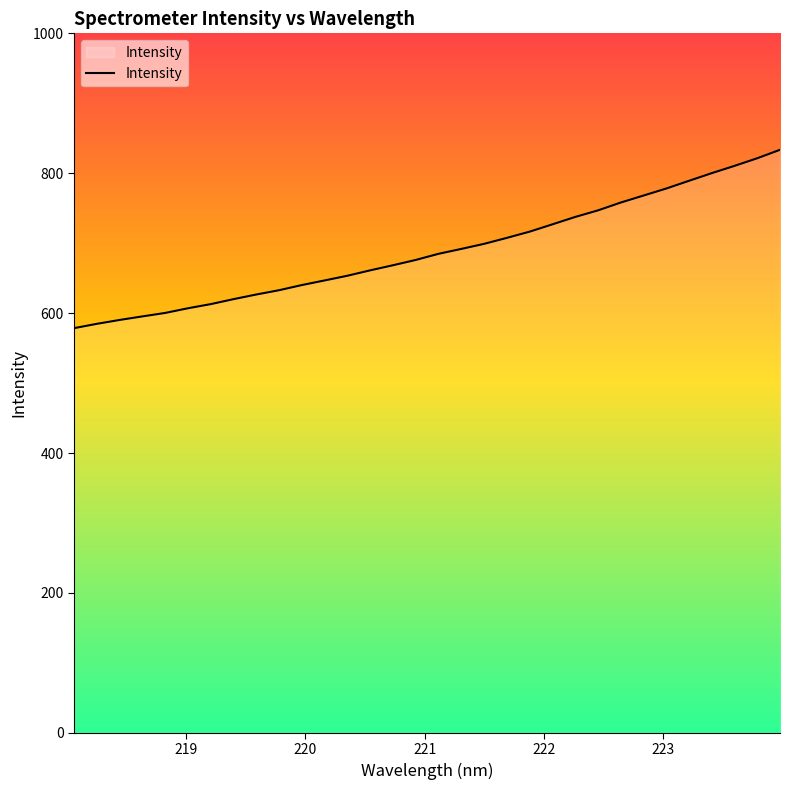

Reading right to left, what are all the values shown in this chart?

833.5	821.4	810.5	800.1	789.2	778.1	768.1	758.1	746.9	737.5	727.0	716.5	707.6	699.1	691.8	684.8	676.1	668.5	661.2	653.5	646.8	640.1	632.8	626.6	620.0	612.9	607.0	600.3	595.3	590.2	584.7	578.5